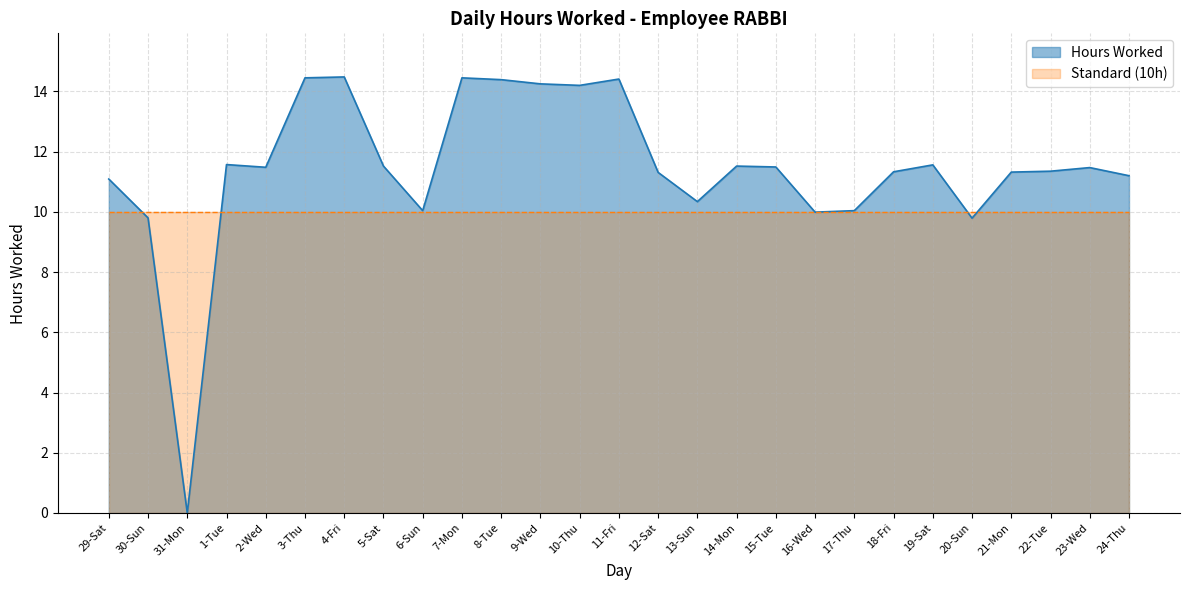

What is the sum of the values at 29-Sat and 24-Thu?

22.3